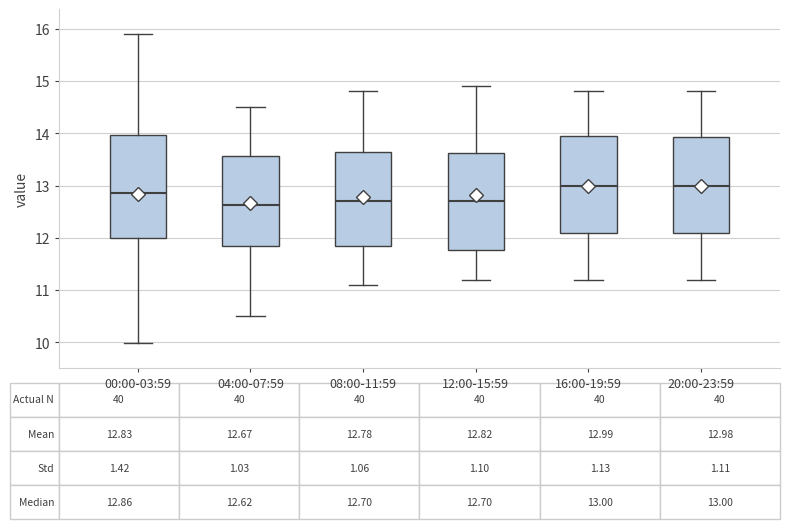

Which box is the tallest, from its lower edge to its upper edge?

00:00-03:59